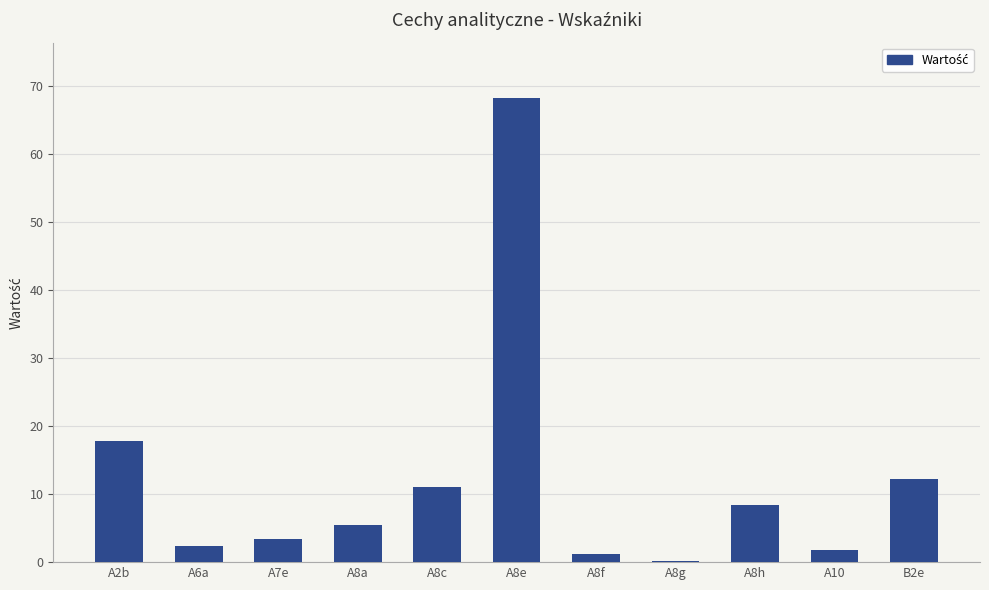

What is the difference between the maximum and minimum values?

67.9